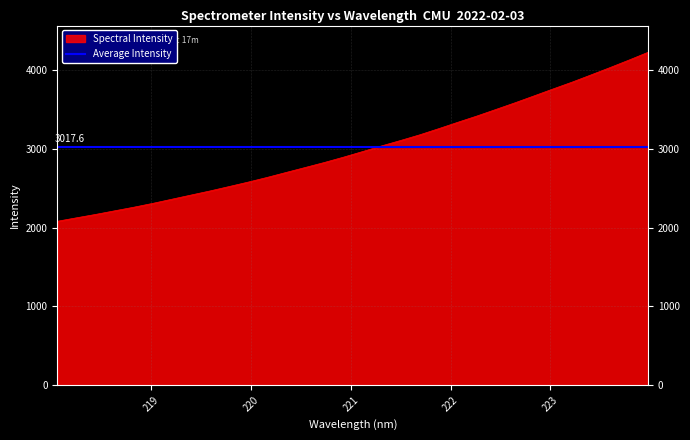

Which series has the widest spread of values?

Spectral Intensity